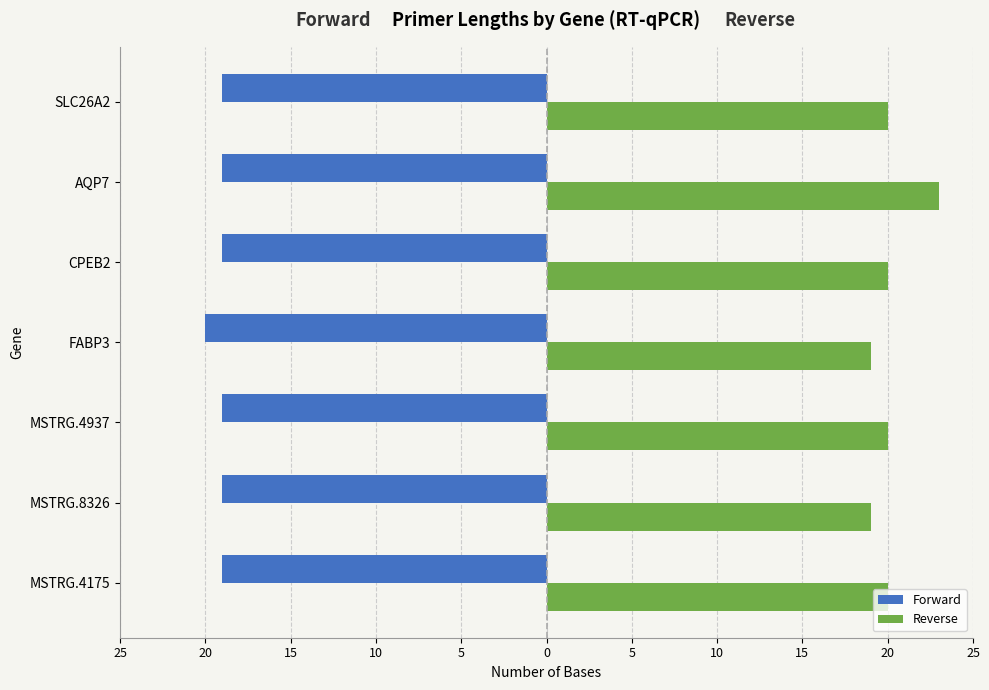

What are all the series names shown in the legend?

Forward, Reverse